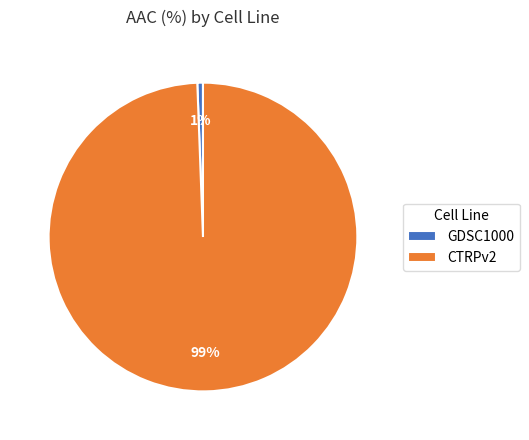

True or false: CTRPv2 accounts for 99% of the total.

True